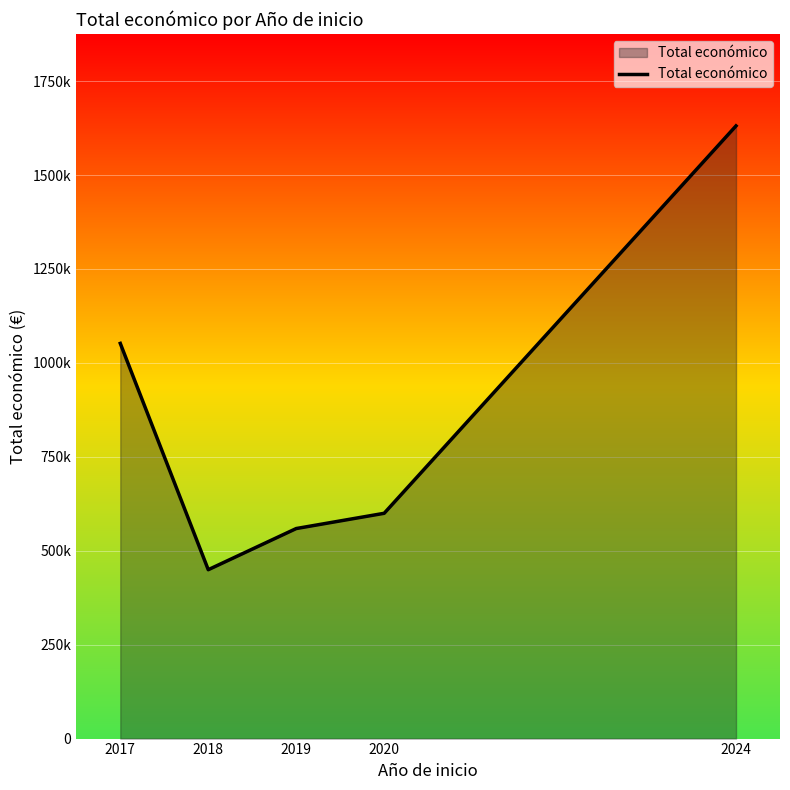

List the labels in order of value, largest first.

2024, 2017, 2020, 2019, 2018